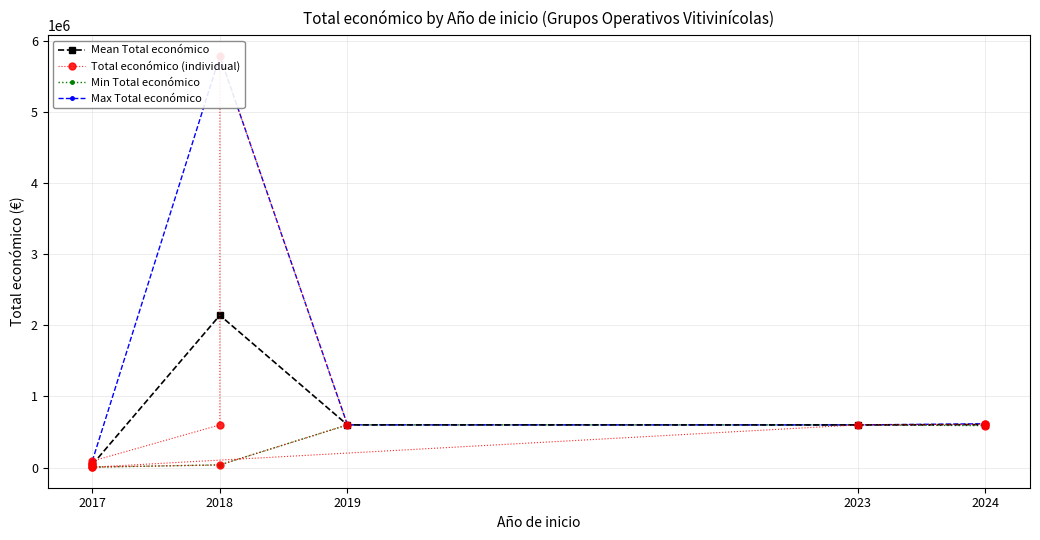

Which label corresponds to the largest value in the chart?

2018